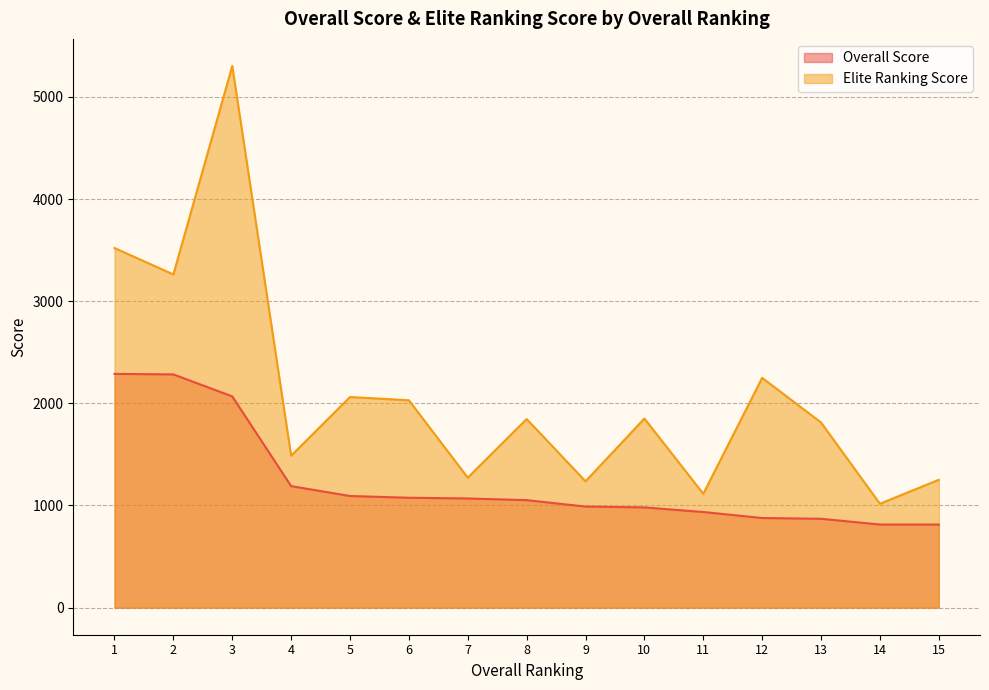

Does the chart display data point markers on the line(s)?

No